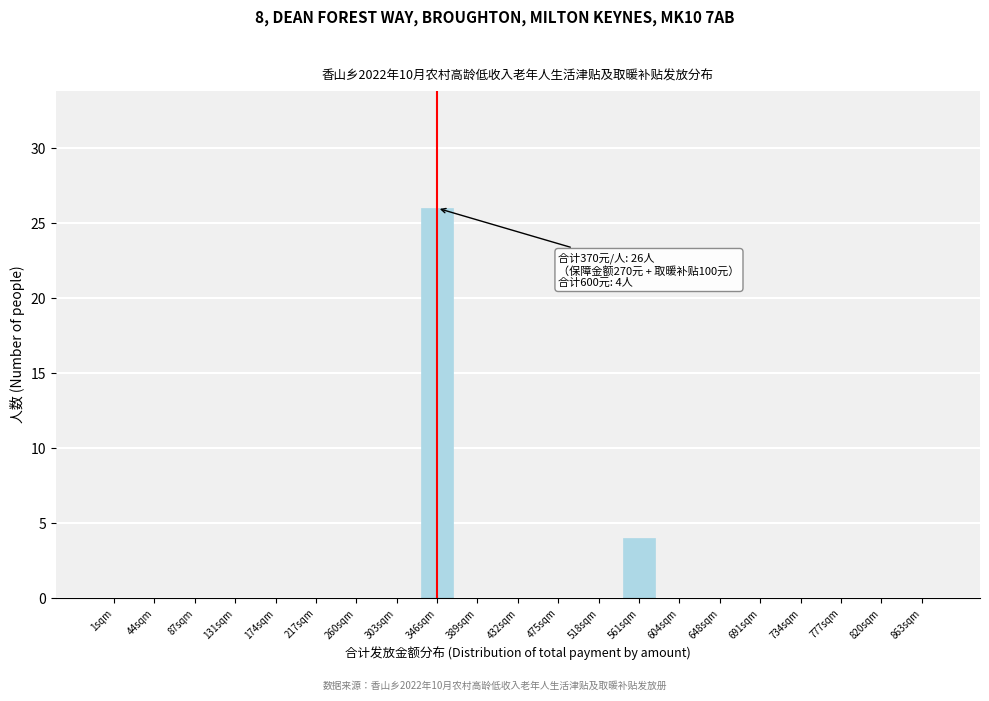

Reading left to right, what are all the values shown in this chart?

1sqm=0	44sqm=0	87sqm=0	131sqm=0	174sqm=0	217sqm=0	260sqm=0	303sqm=0	346sqm=26	389sqm=0	432sqm=0	475sqm=0	518sqm=0	561sqm=4	604sqm=0	648sqm=0	691sqm=0	734sqm=0	777sqm=0	820sqm=0	863sqm=0